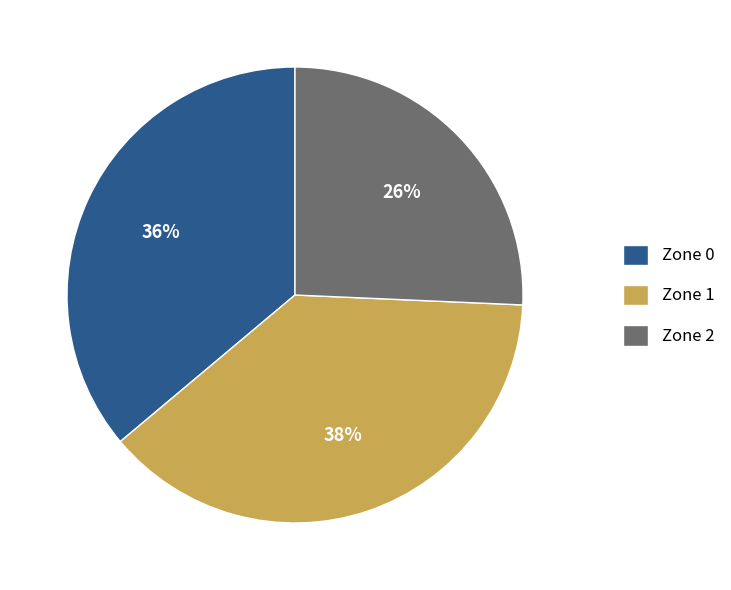

Is it true that Zone 1 is 38% of the pie?

True